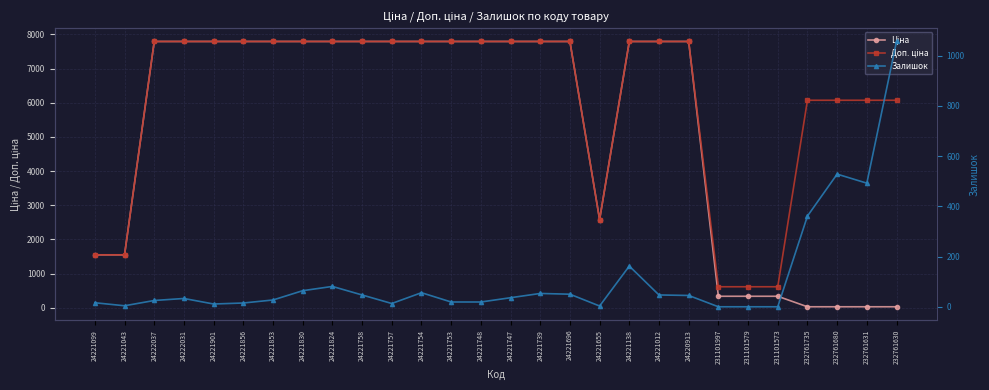

Where does the Залишок series first go above 36?

24221830